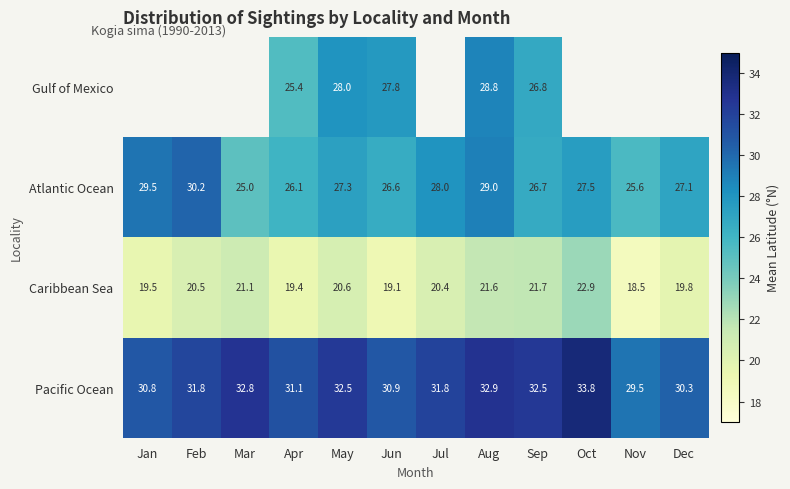

What is the difference between the second highest and minimum values in the Caribbean Sea series?

3.2